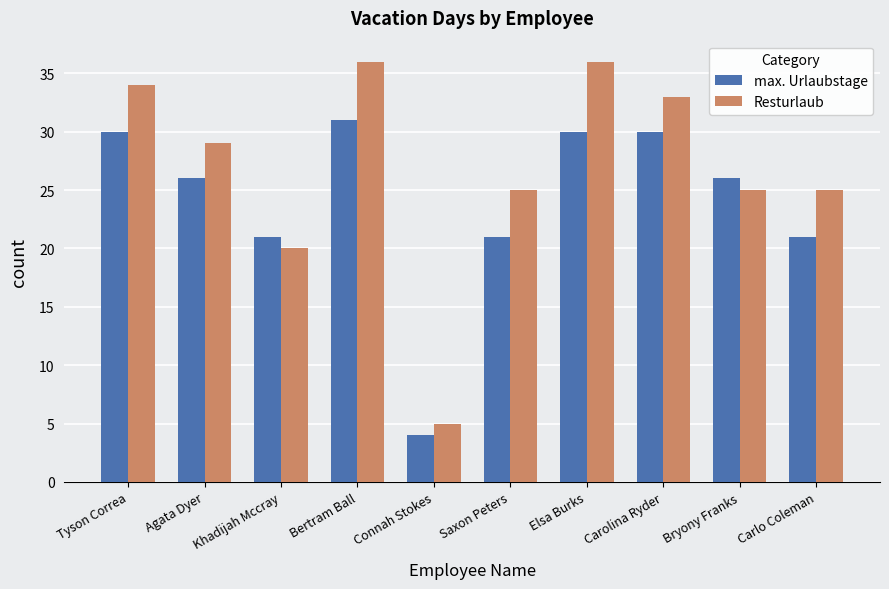

Rank the series at Saxon Peters from highest to lowest value.

Resturlaub, max. Urlaubstage